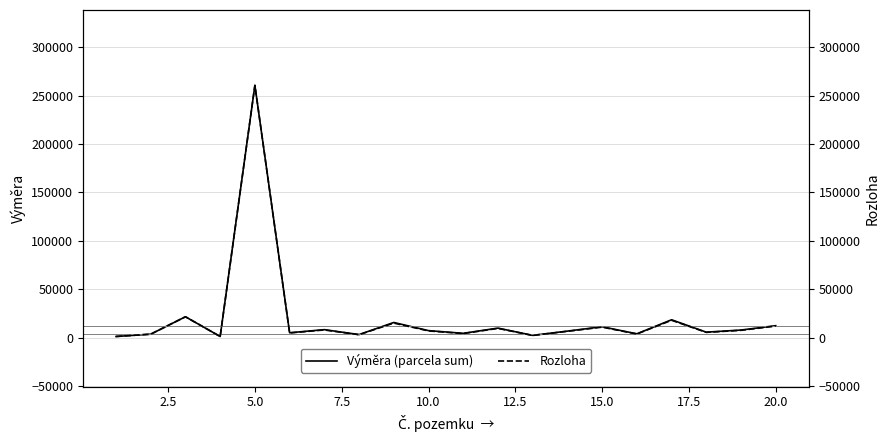

What is the spread (max minus min) of values at 15.0?

400